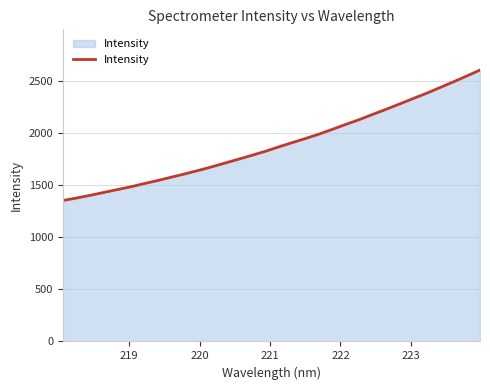

What is the minimum value shown in the chart?

1352.1